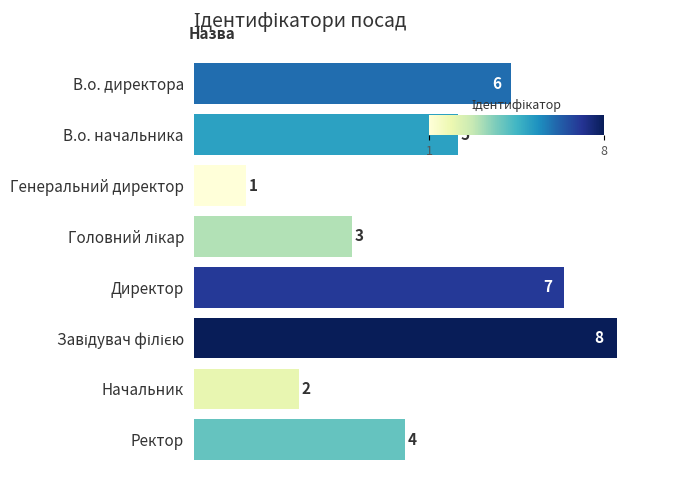

What is the minimum value shown in the chart?

1